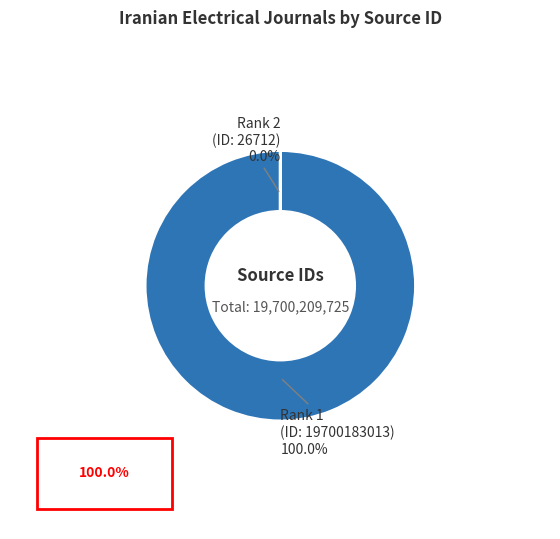

How much of the chart is everything except 2?

100.0%